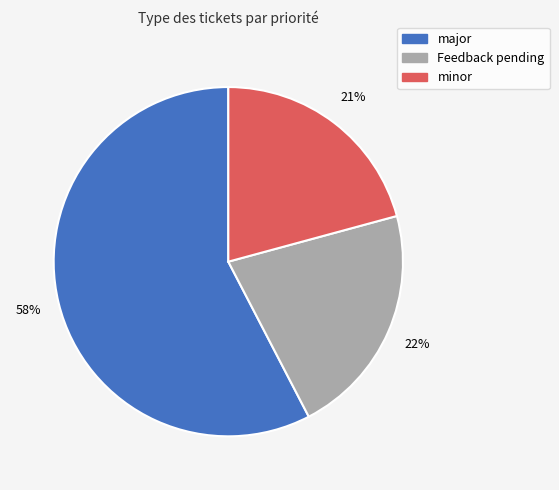

To the nearest percent, what portion does minor represent?

21%